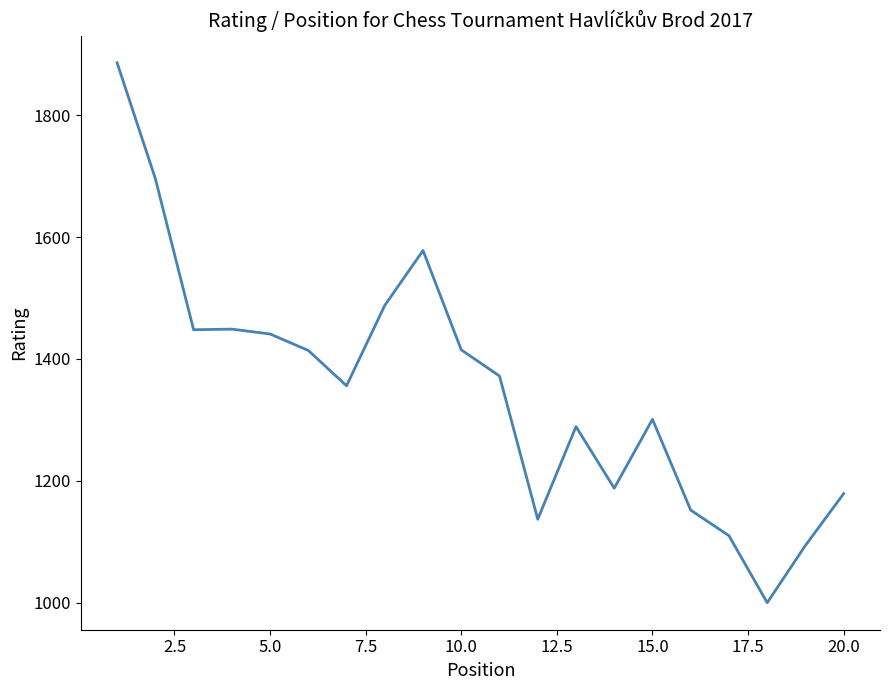

What is the sum of all values?

26993